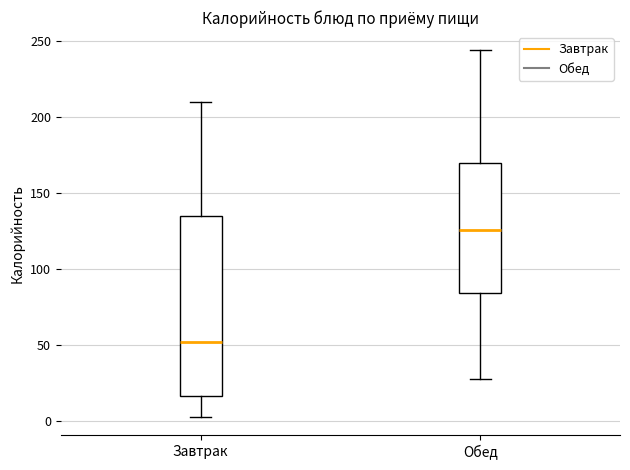

Where is the lower edge of the box for Завтрак on the y-axis? The values are not printed on the chart, so give them approximately, as read against the axis.

15